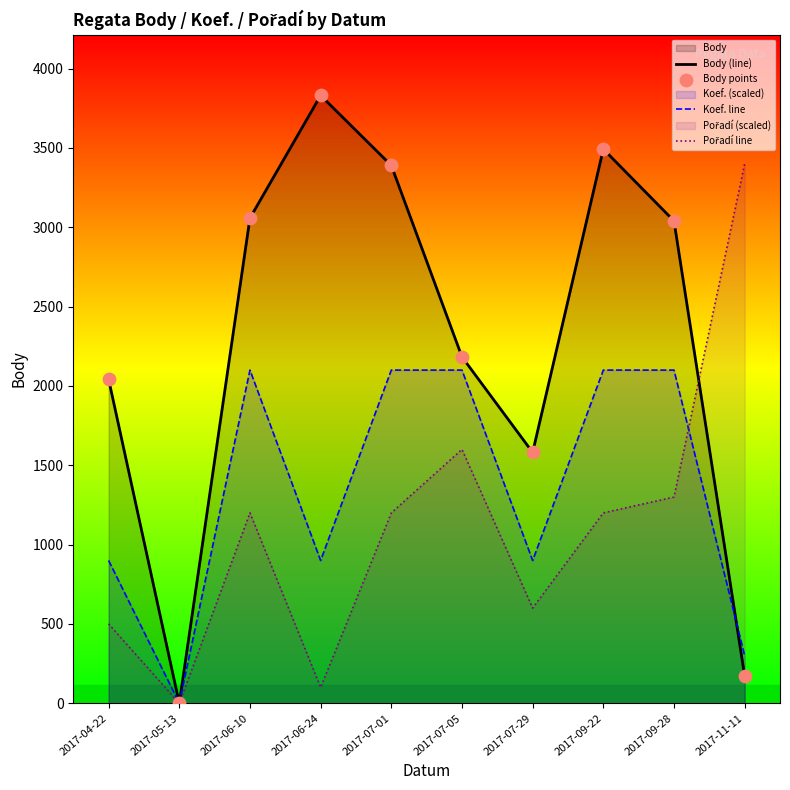

Which series contains the lowest Y value?

Body (line)